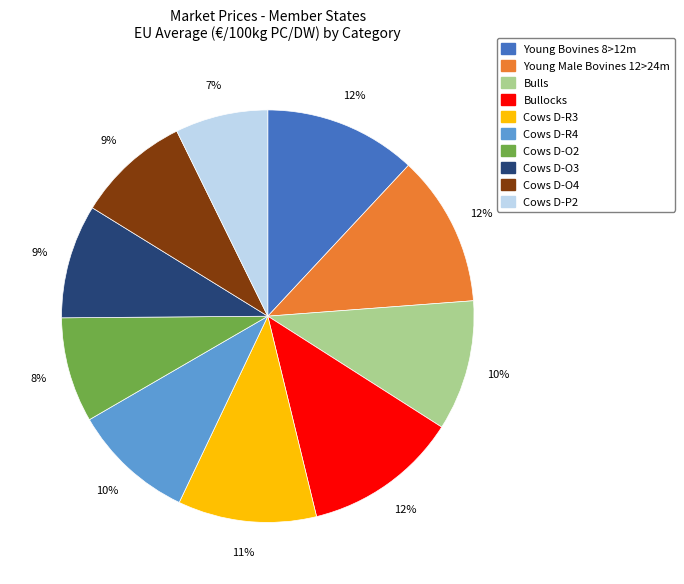

Between Young Male Bovines 12>24m and Cows D-O4, which is larger?

Young Male Bovines 12>24m